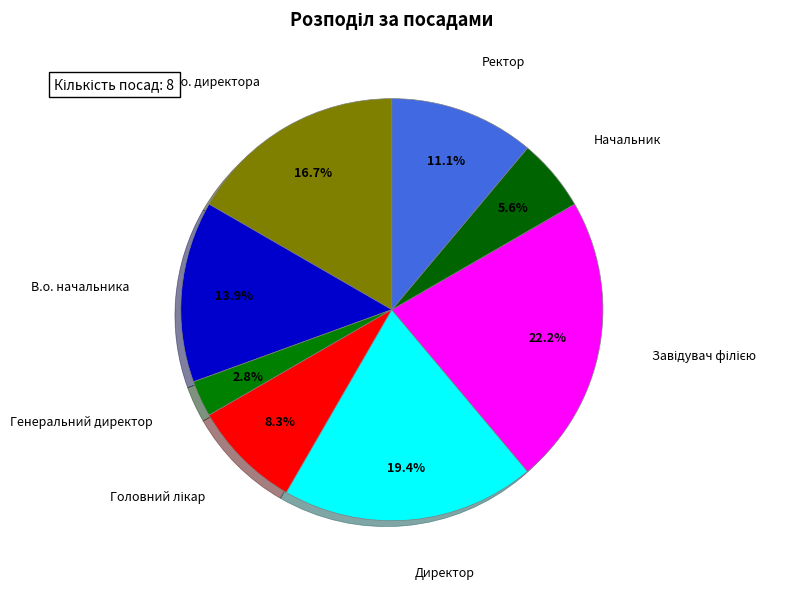

Count the number of slices in the pie.

8